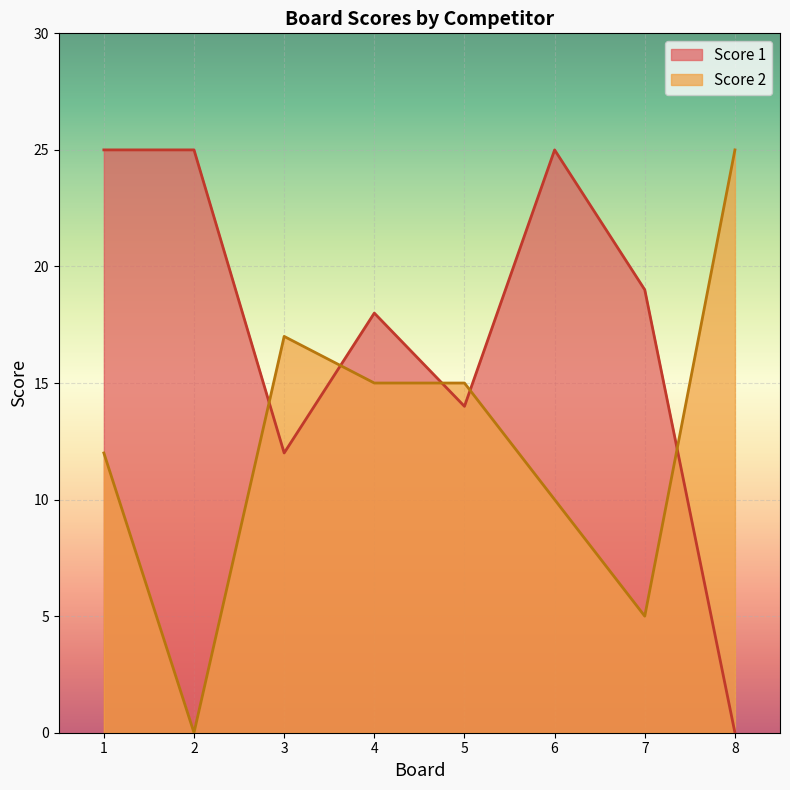

What is the value of the Score 1 point at the 5th from the left?

14